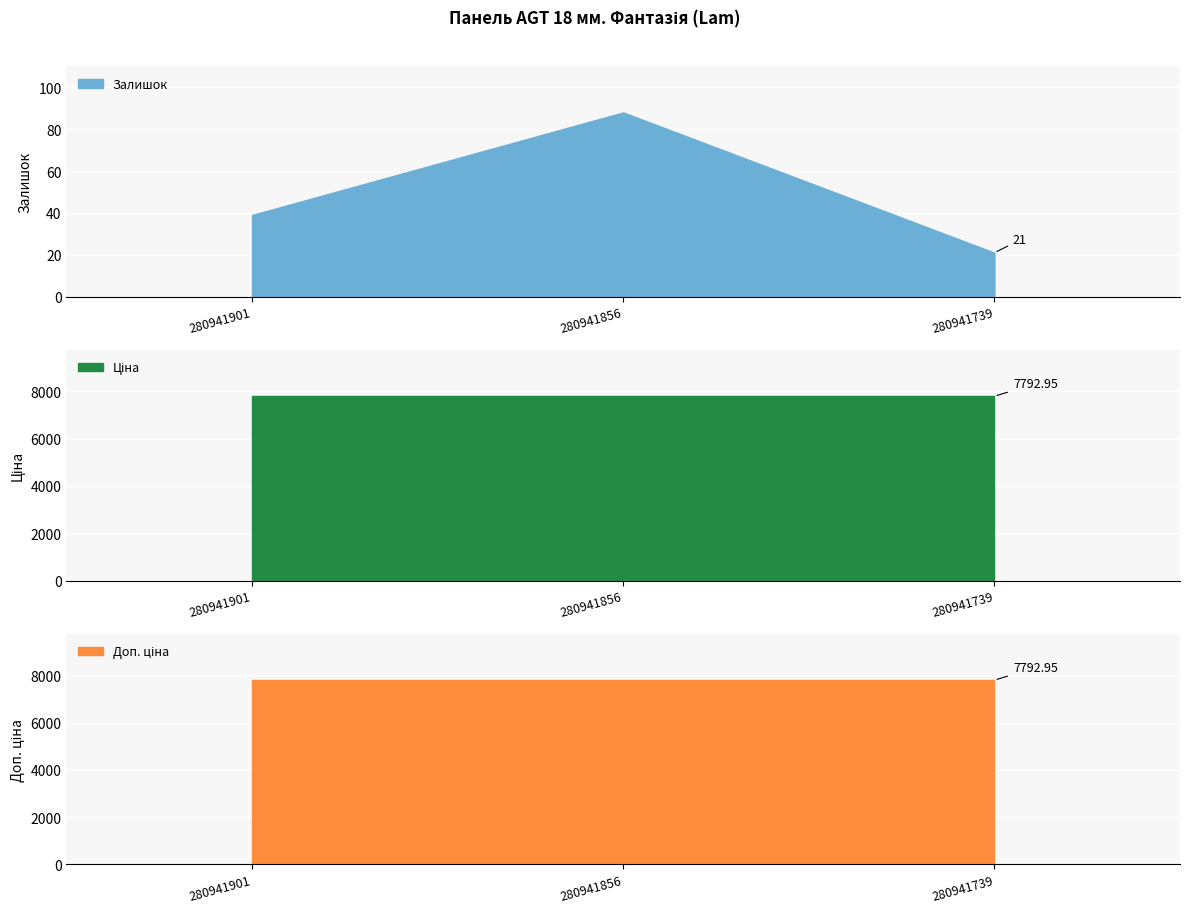

How many data points in Залишок are less than 39?

1